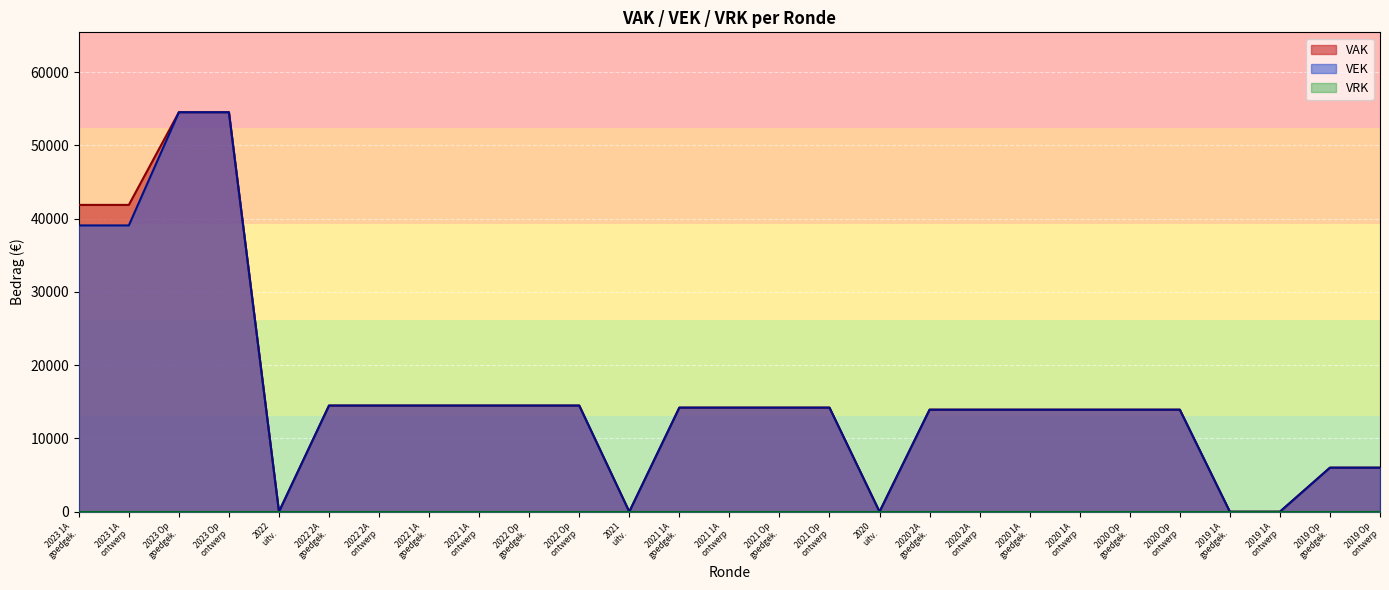

Does the chart display data point markers on the line(s)?

No